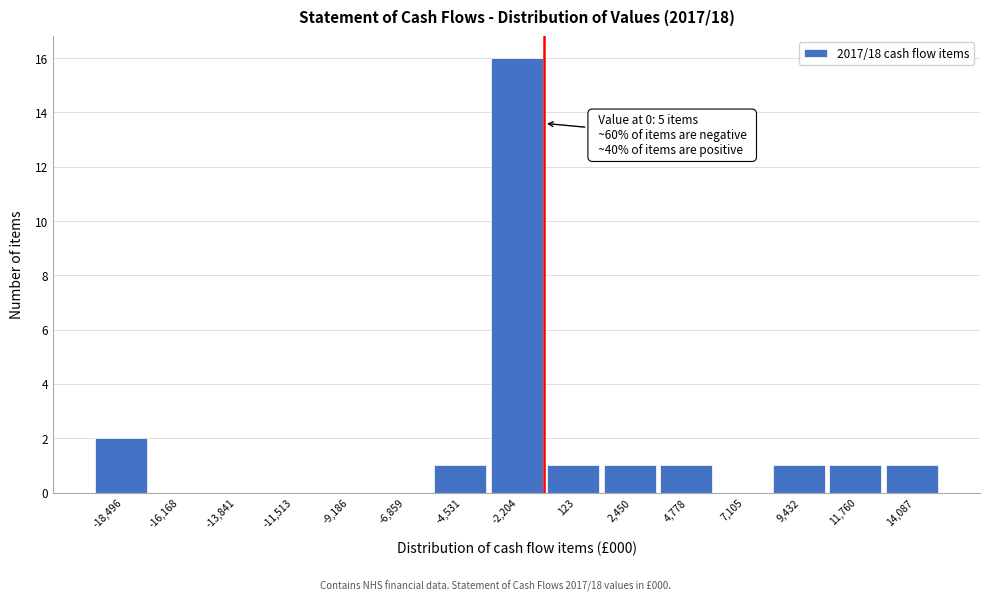

Reading right to left, extract all data points from this chart.

14,087=1	11,760=1	9,432=1	7,105=0	4,778=1	2,450=1	123=1	-2,204=16	-4,531=1	-6,859=0	-9,186=0	-11,513=0	-13,841=0	-16,168=0	-18,496=2